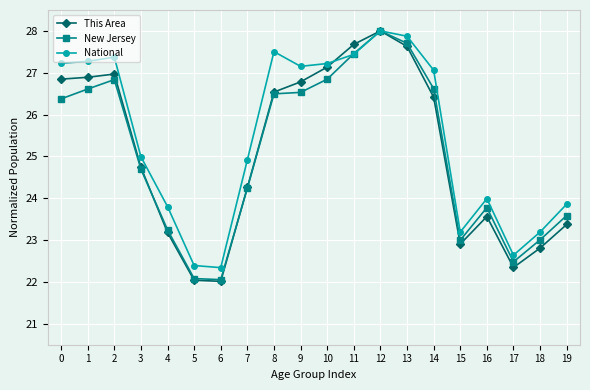

Reading left to right, what are all the values shown in this chart?

This Area: 26.8	26.9	27.0	24.7	23.2	22.0	22.0	24.3	26.5	26.8	27.1	27.7	28.0	27.6	26.4	22.9	23.6	22.3	22.8	23.4
New Jersey: 26.4	26.6	26.8	24.7	23.2	22.1	22.1	24.2	26.5	26.5	26.8	27.5	28.0	27.7	26.6	23.0	23.8	22.5	23.0	23.6
National: 27.2	27.3	27.4	25.0	23.8	22.4	22.3	24.9	27.5	27.2	27.2	27.4	28.0	27.9	27.1	23.2	24.0	22.6	23.2	23.9